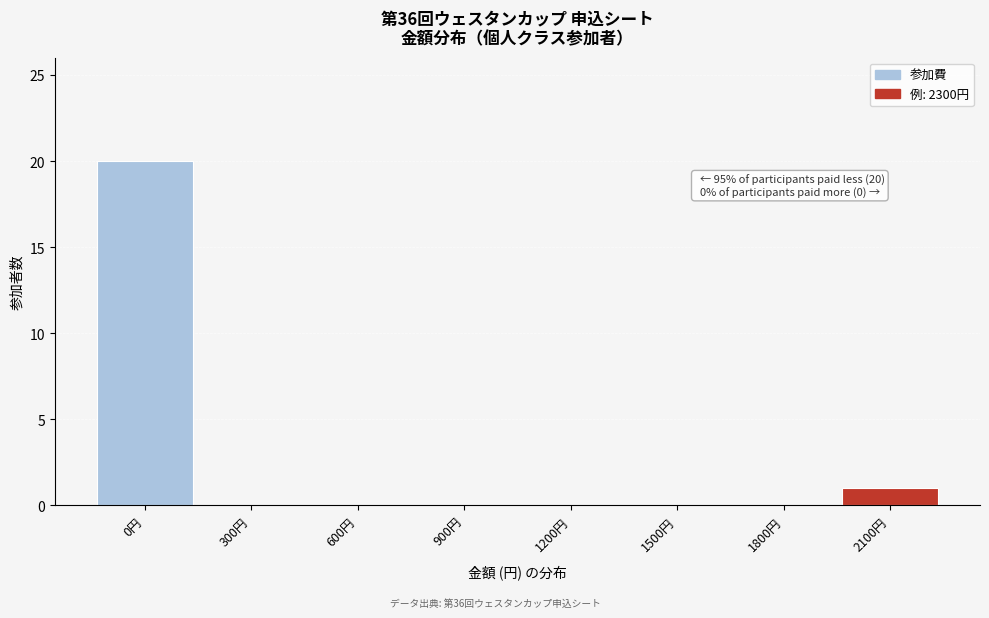

Reading right to left, what are all the values shown in this chart?

2100円=1	1800円=0	1500円=0	1200円=0	900円=0	600円=0	300円=0	0円=20